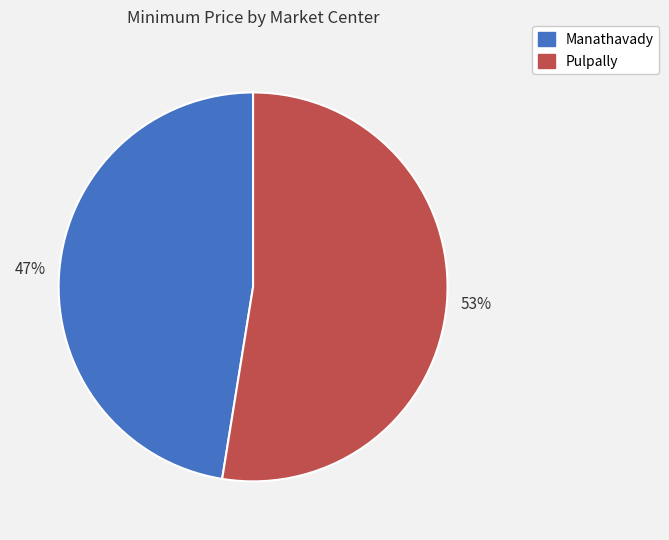

To the nearest percent, what portion does Pulpally represent?

53%